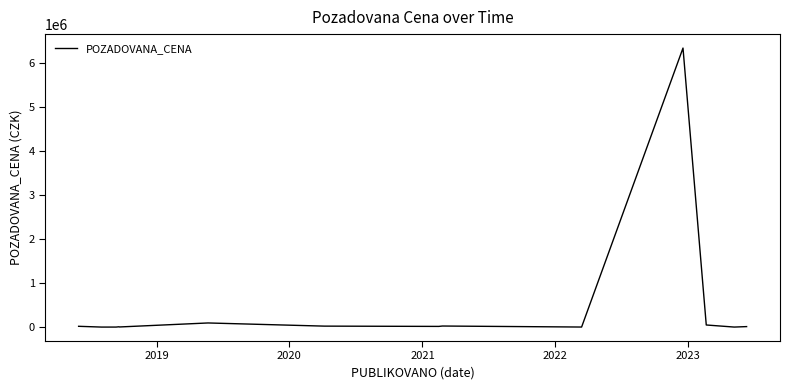

What is the maximum value shown in the chart?

6350000.0